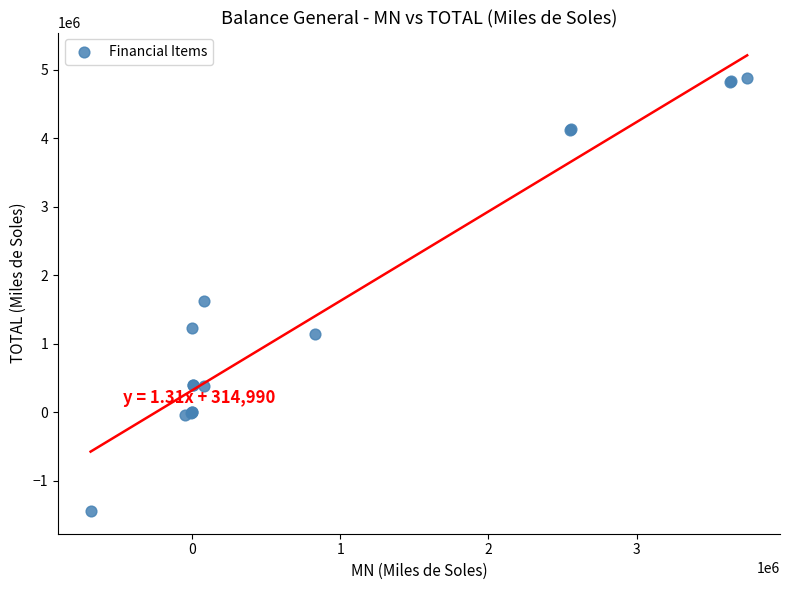

What Y value in the scatter plot is closest to 1720036?

1618190.3